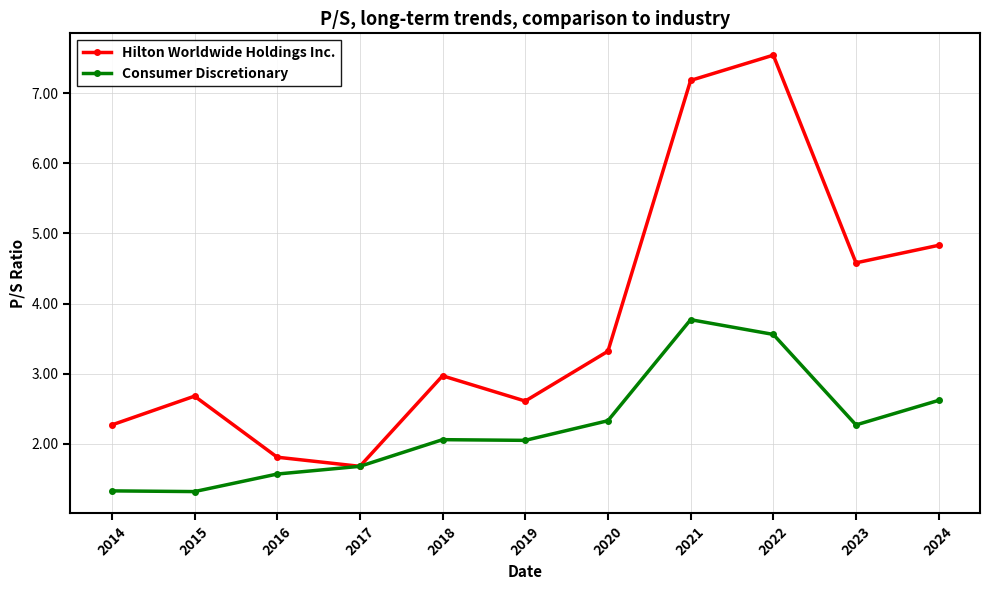

Is the value of Consumer Discretionary at 2022 greater than the value of Hilton Worldwide Holdings Inc. at 2023?

No